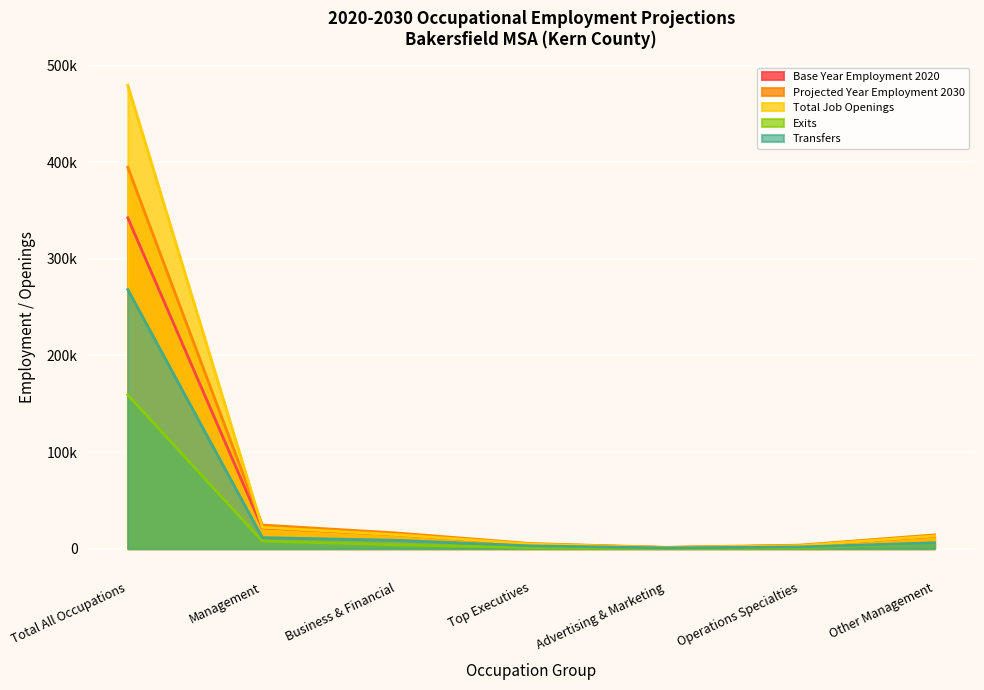

Which label corresponds to the smallest value in the chart?

Advertising & Marketing